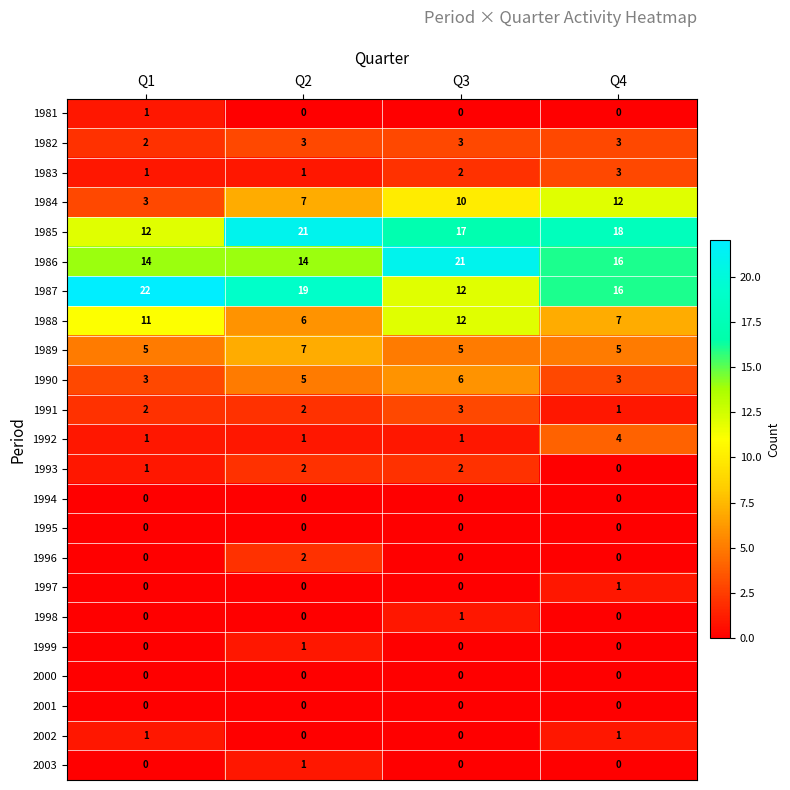

The value of 1997 at Q4 is 1. True or false?

True